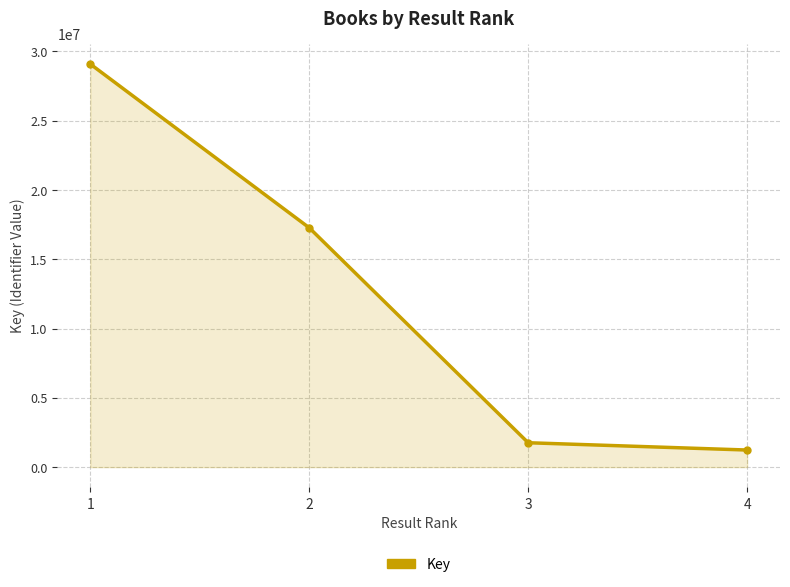

What is the change in value from 1 to 2?

-11815090